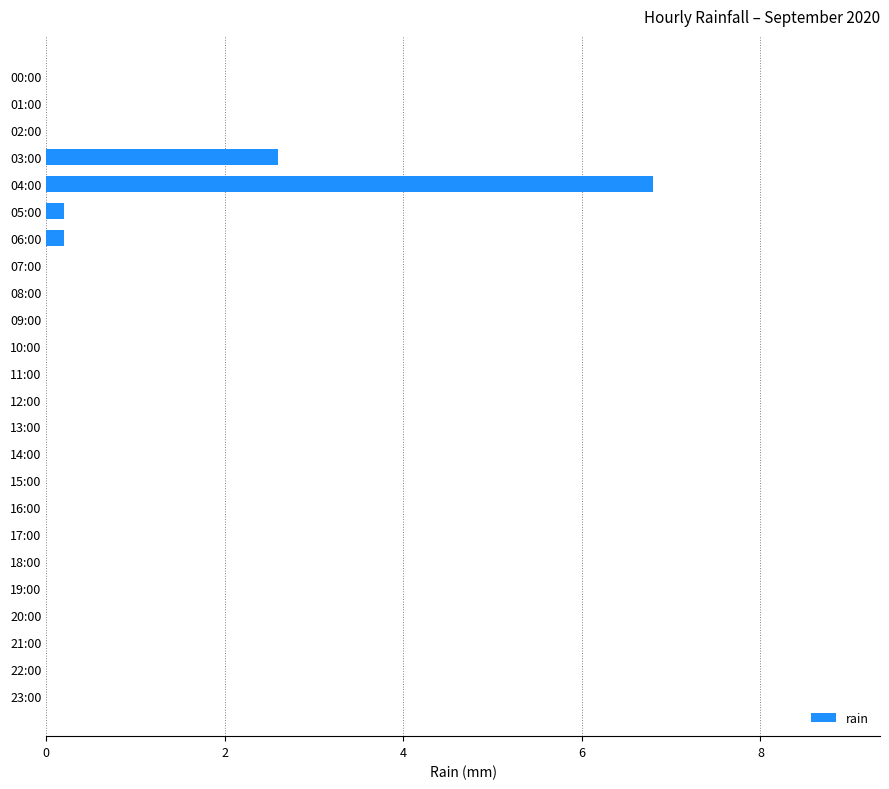

What is the sum of all values?

9.8